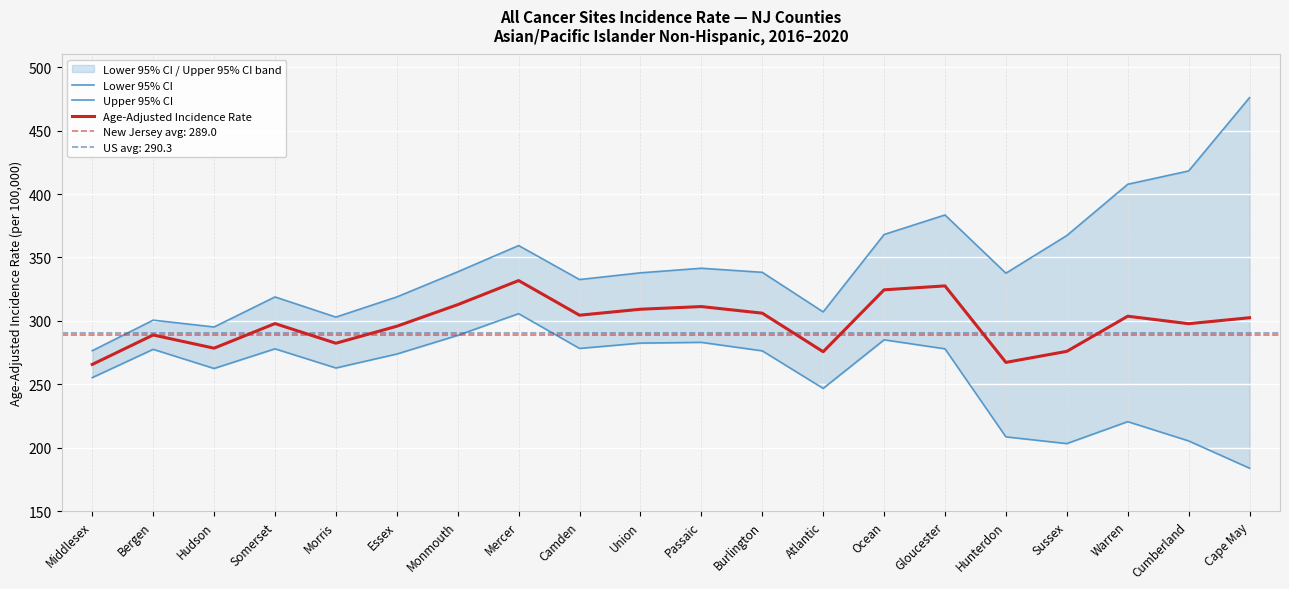

In Age-Adjusted Incidence Rate, how many points are lower than both neighbors (excluding endpoints)?

6